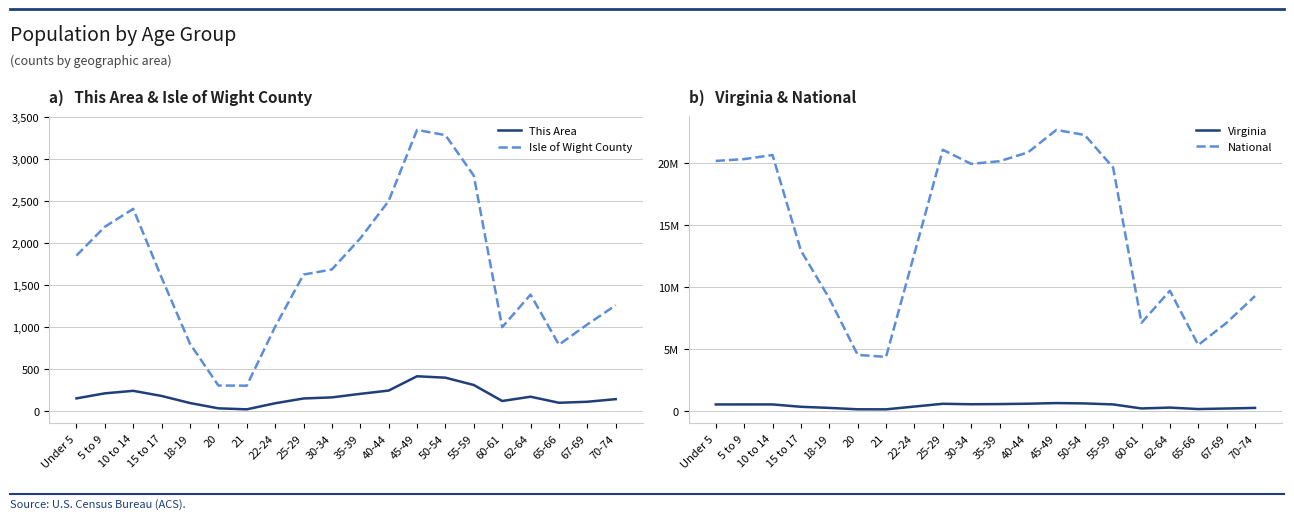

Which series has the largest total across all categories?

National